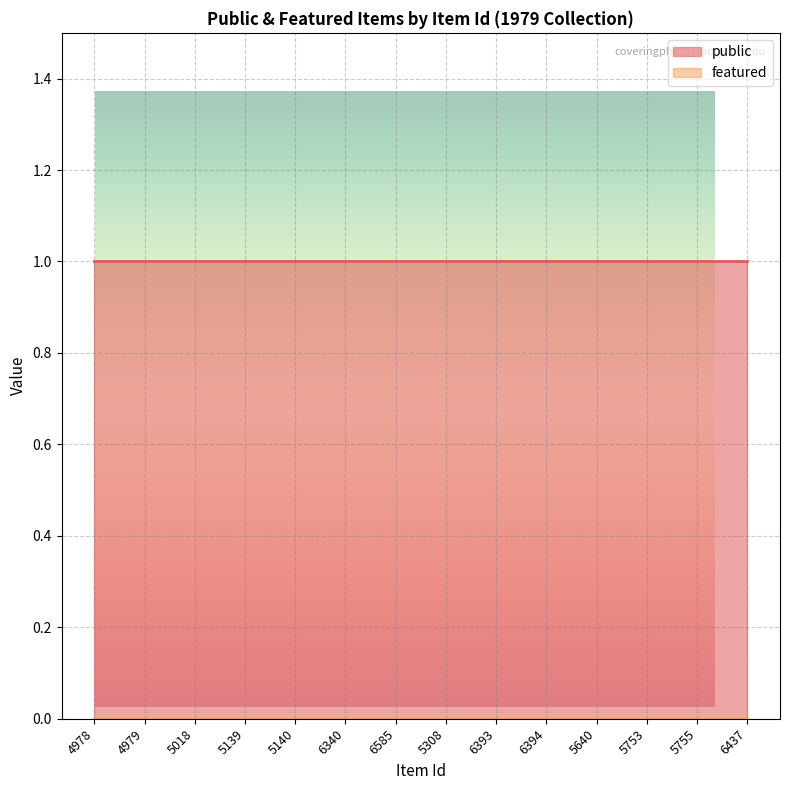

Which series has the largest range (max minus min)?

public